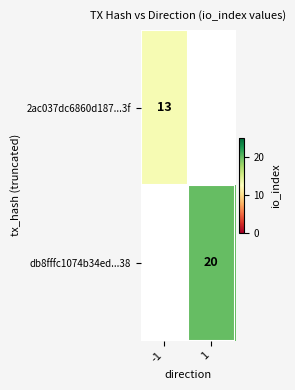

At which category does the chart reach its peak across all series?

1